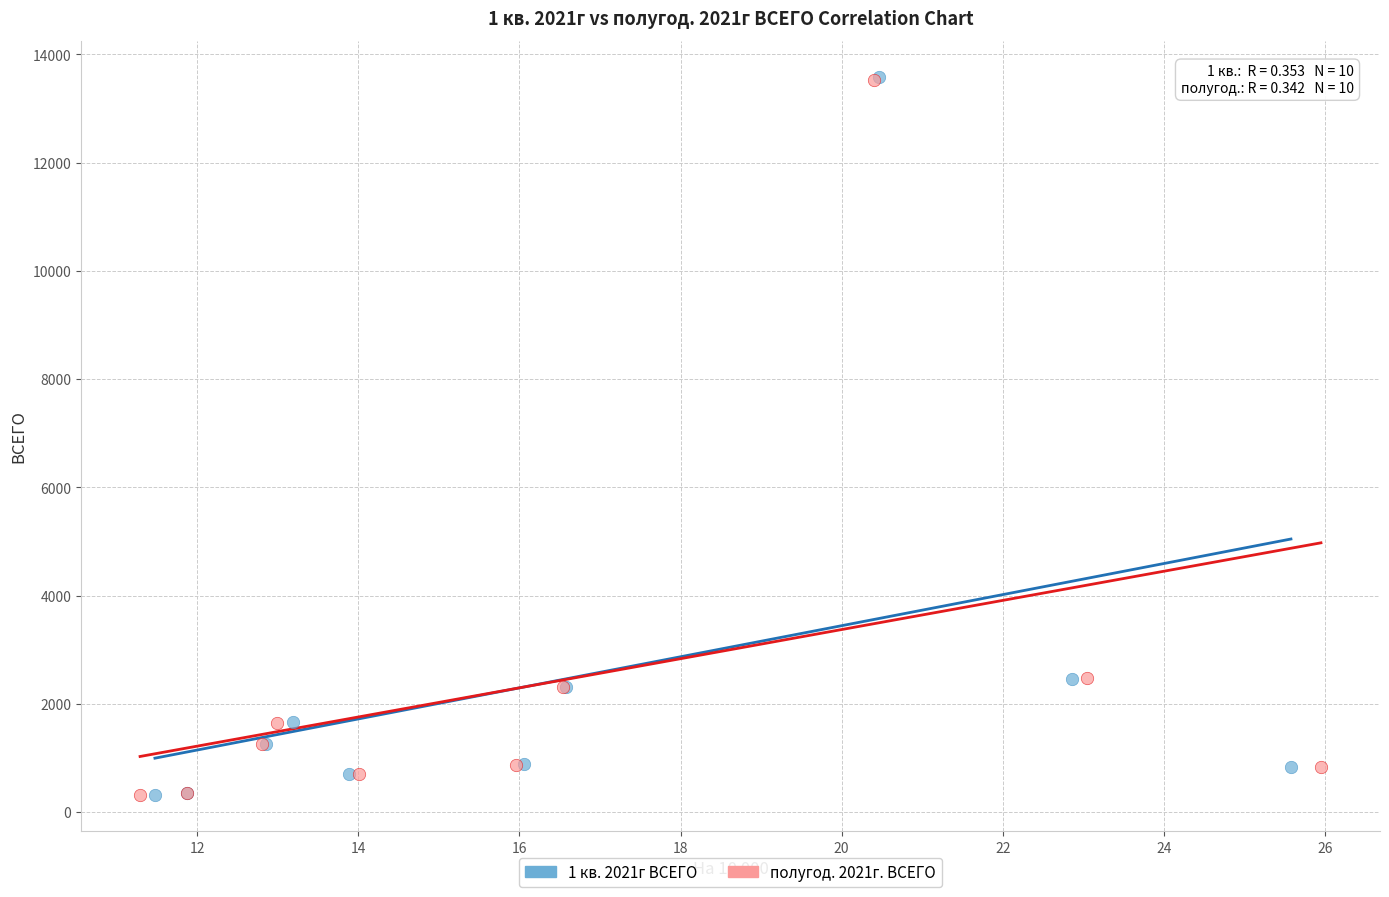

What are all the series names shown in the legend?

1 кв. 2021г ВСЕГО, полугод. 2021г. ВСЕГО